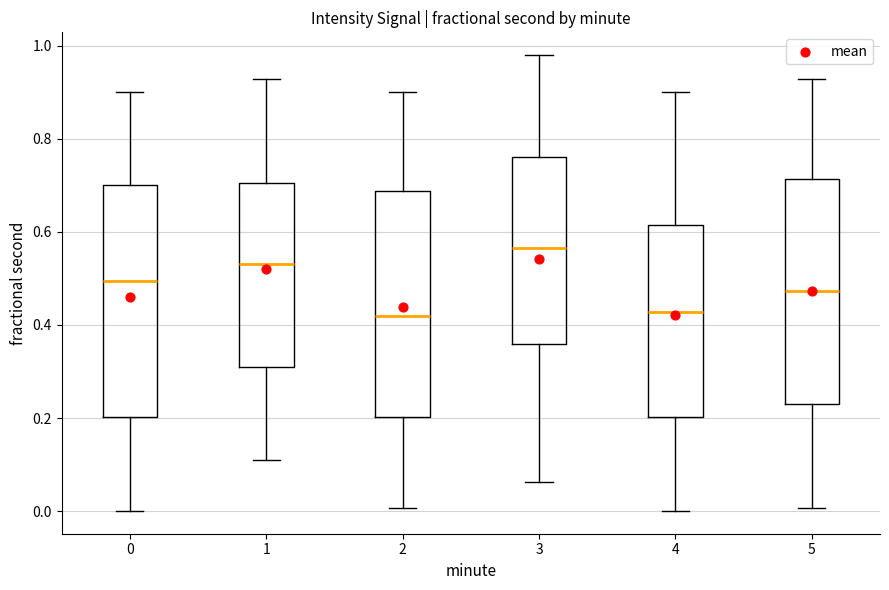

Where is the lower edge of the box at x = 5 on the y-axis? The values are not printed on the chart, so give them approximately, as read against the axis.

0.24